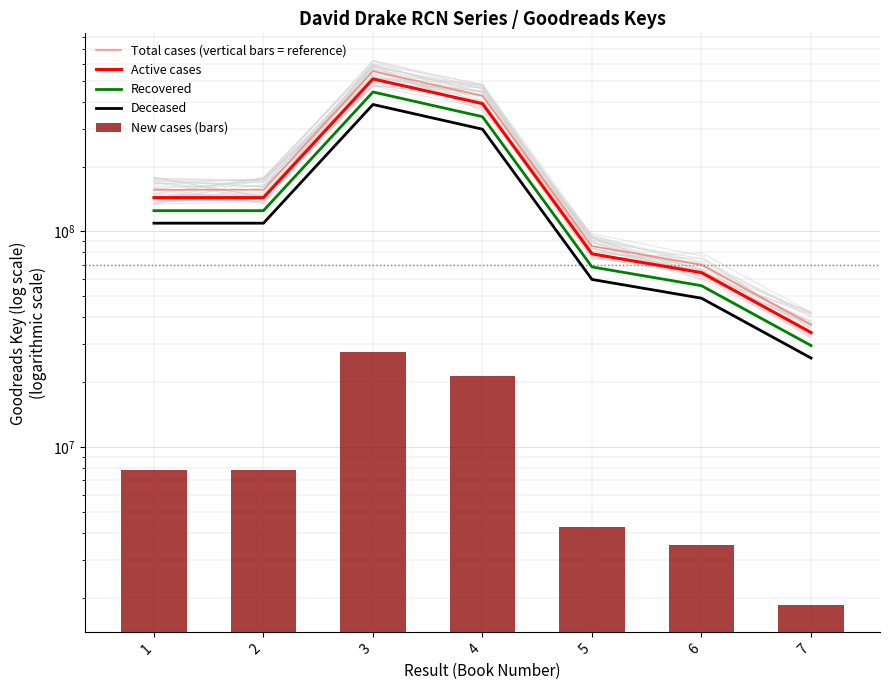

Rank the series at 2 from lowest to highest value.

New cases (bars), Deceased, Recovered, Active cases, Total cases (vertical bars = reference)